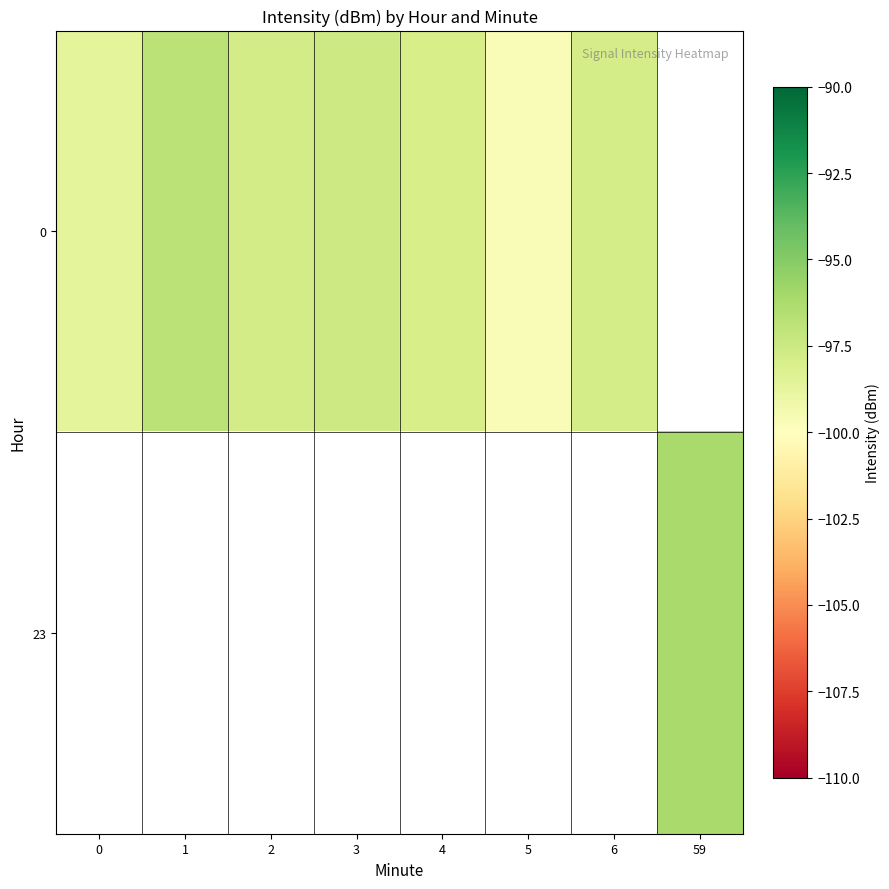

True or false: 23 has a value of -96.1 at 59.

True